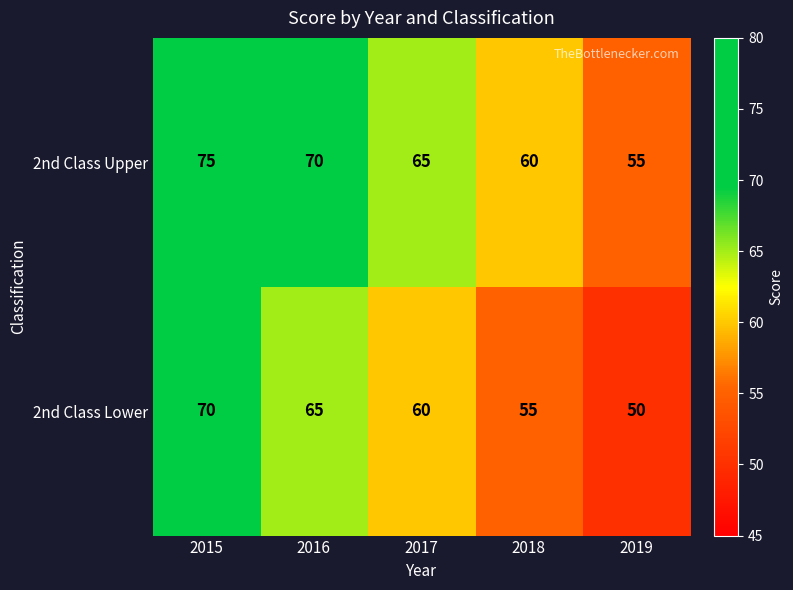

Is it true that 2nd Class Lower equals 70 at 2015?

True